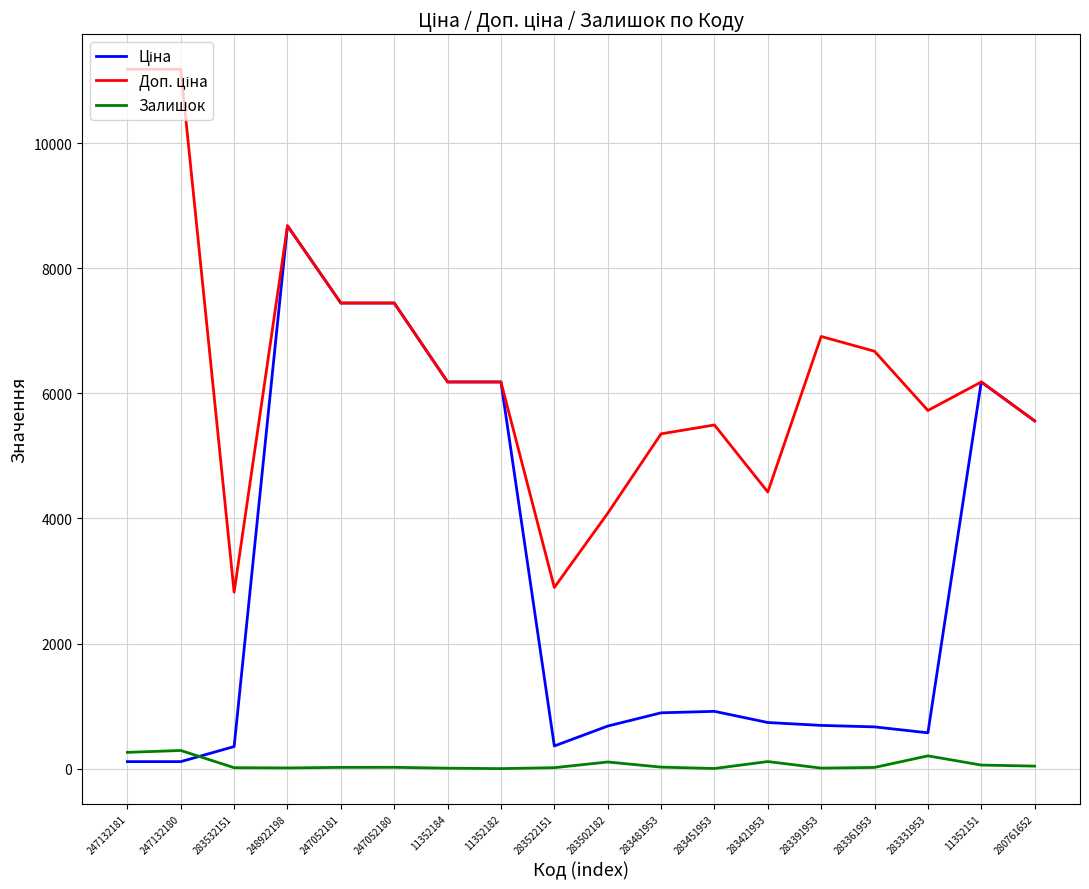

What is the total value across all series at 247052180?

14910.2